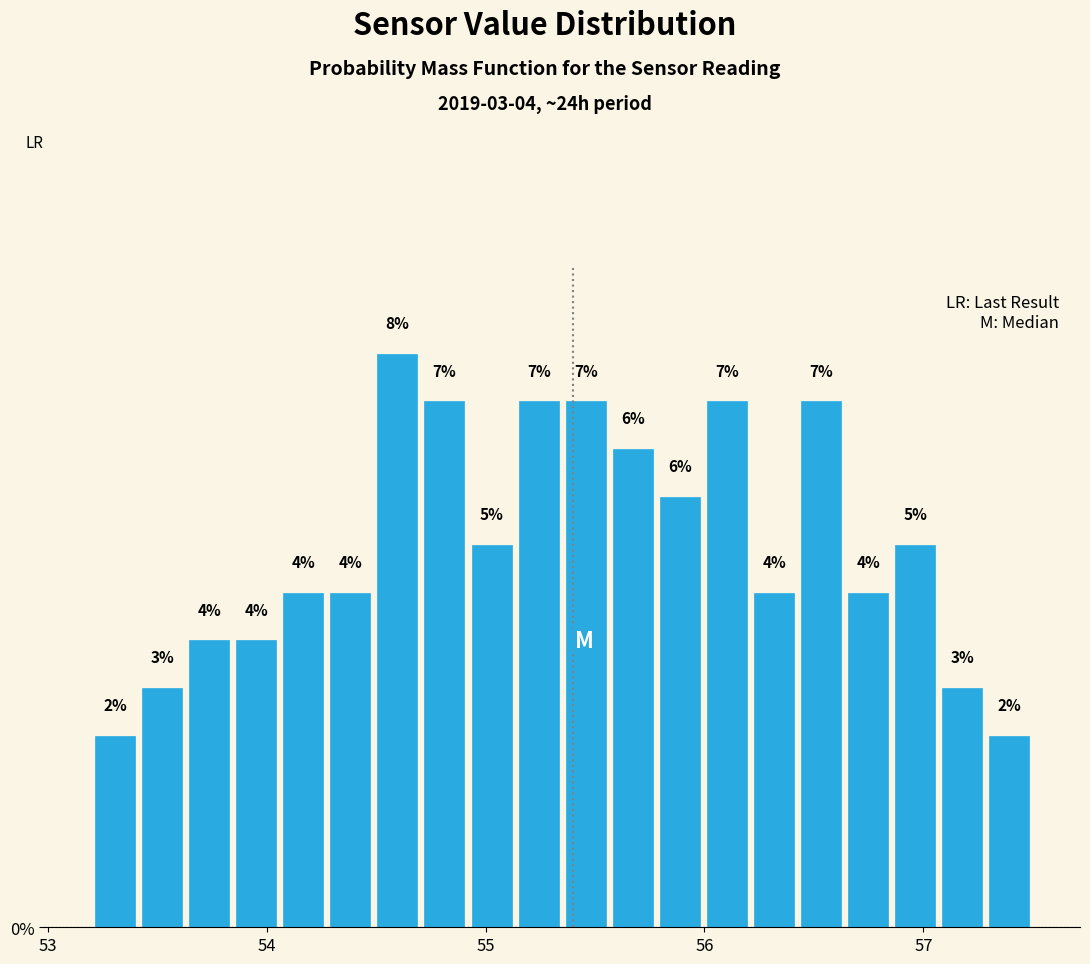

Around what value on the x-axis is the tallest bar? Give the approximate position of its centre, as read against the axis.

54.6